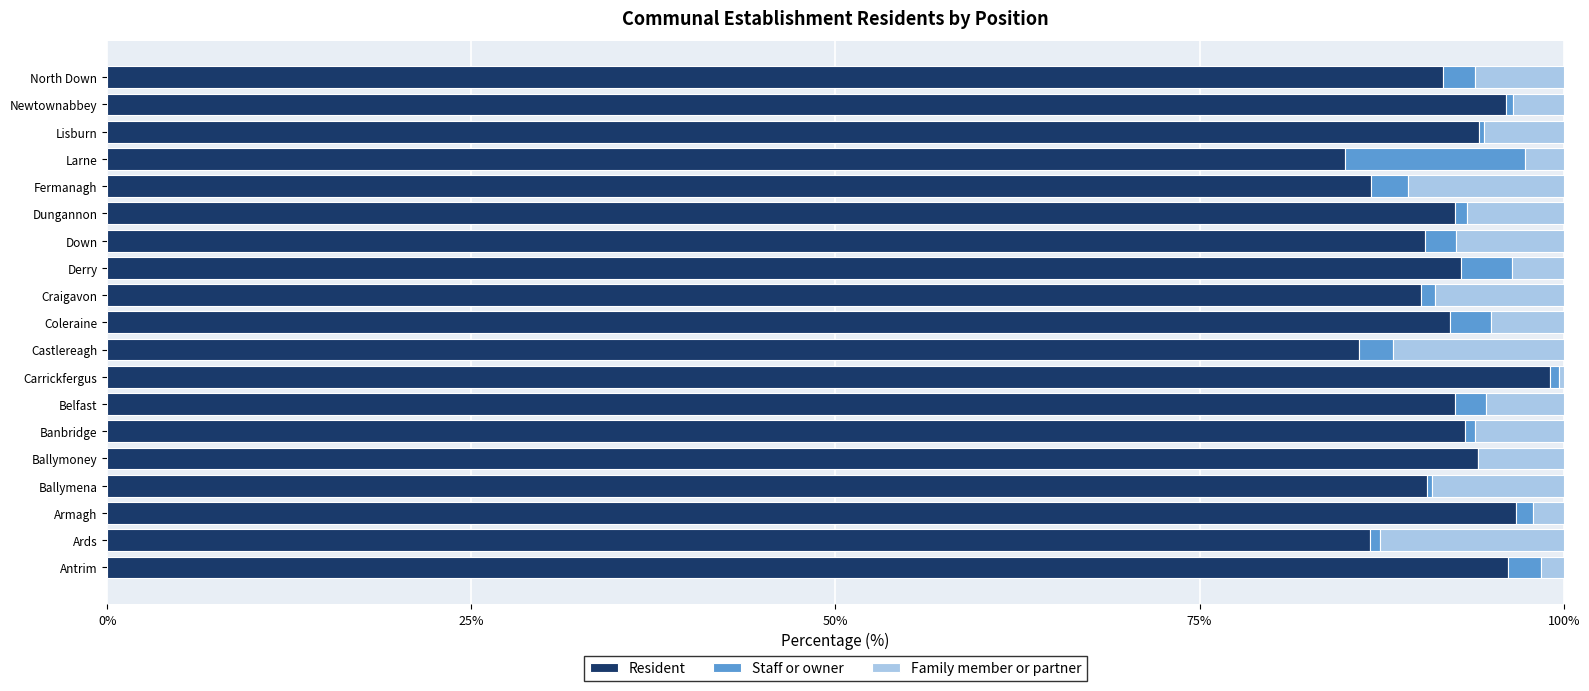

The value of Resident at Banbridge is 93.2. True or false?

True